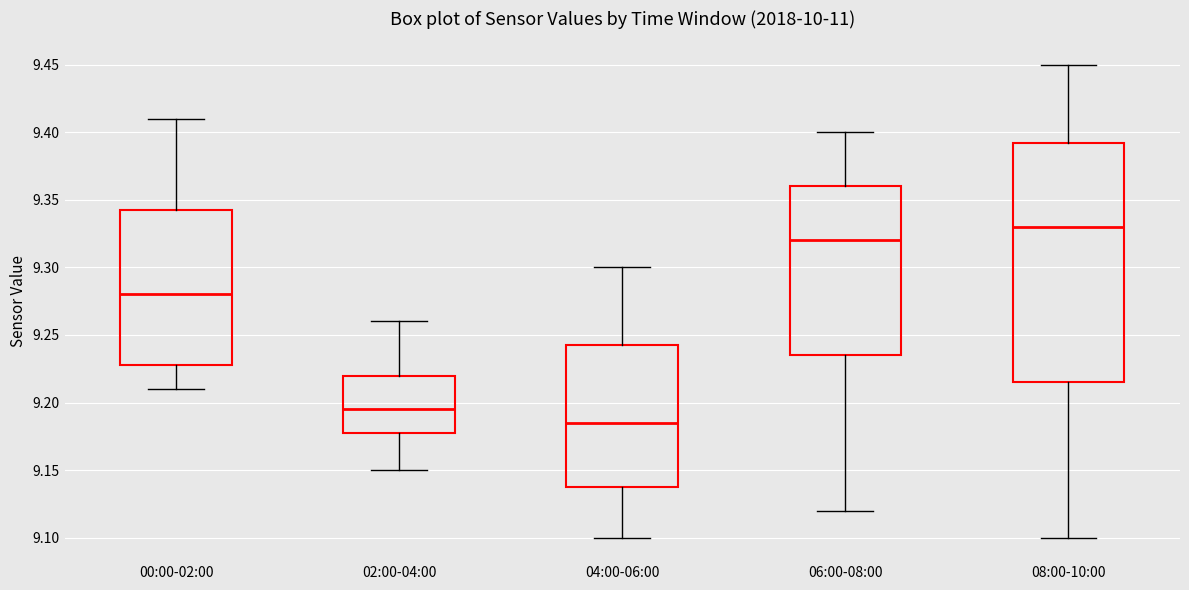

Where is the upper edge of the box for 02:00-04:00 on the y-axis? The values are not printed on the chart, so give them approximately, as read against the axis.

9.220